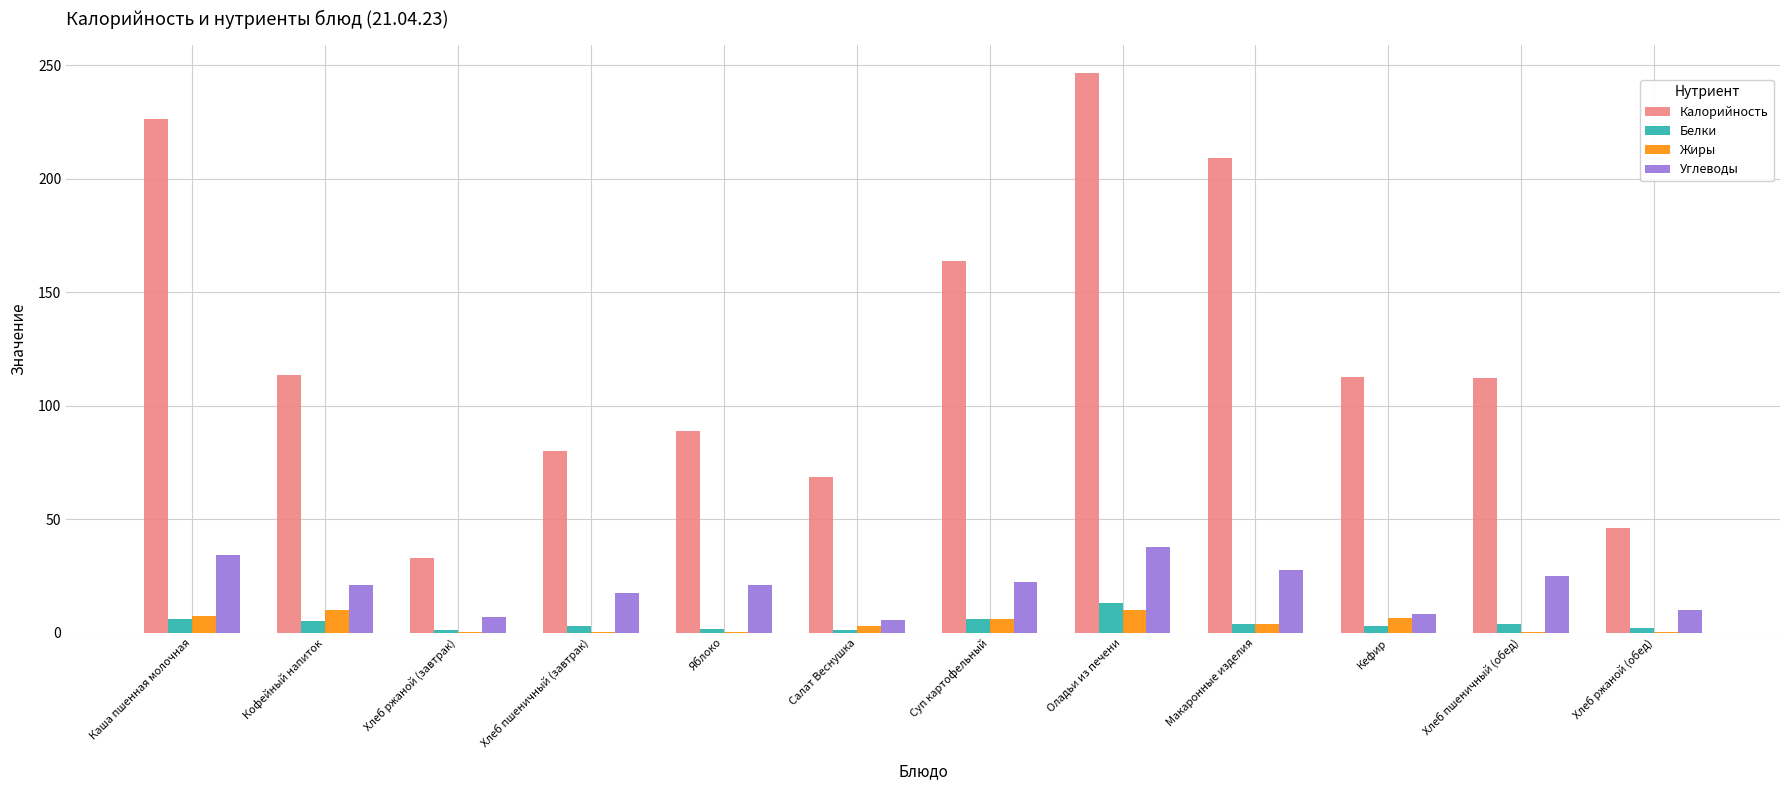

What is the greatest value displayed?

246.8